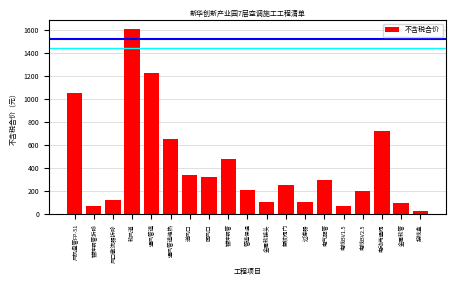

What is the label of the 3rd bar from the left?

风口散流器拆除